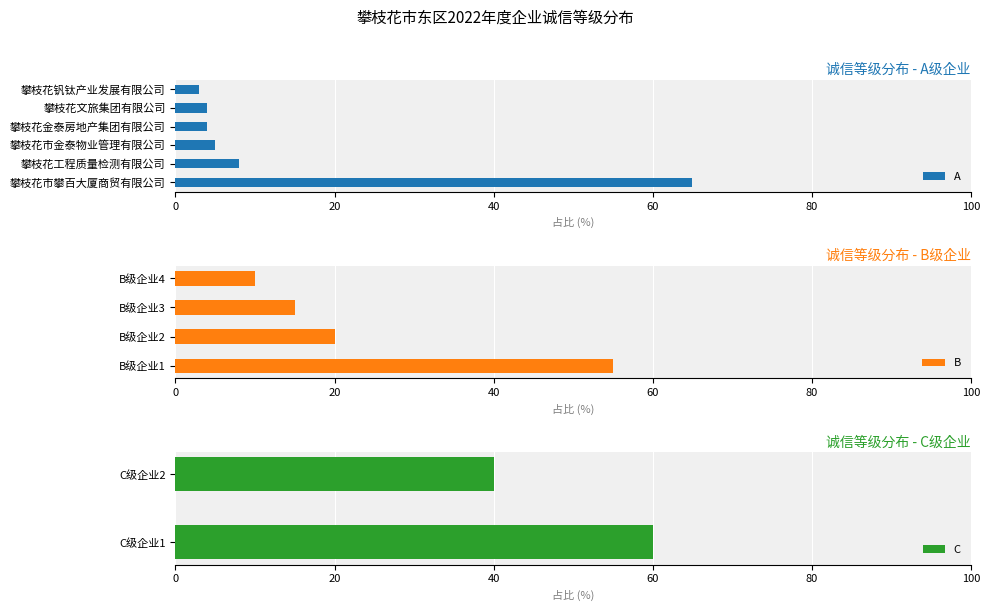

What is the maximum value for A?

65